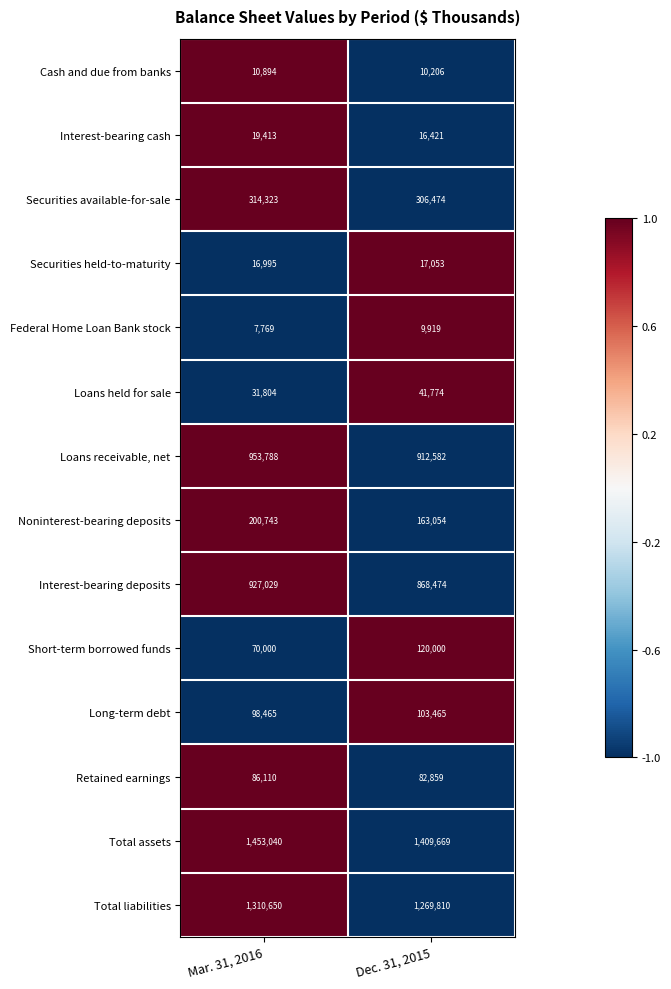

How many categories are shown in the chart?

2